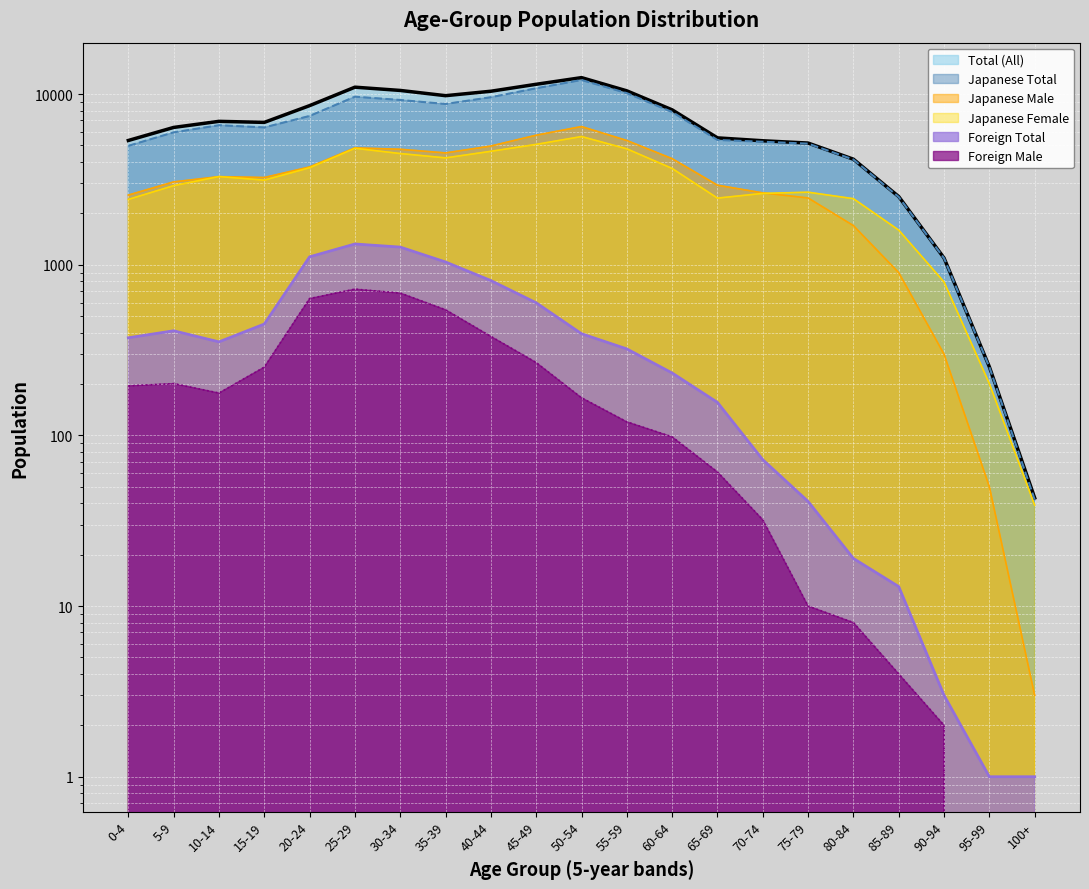

Which series has the largest range (max minus min)?

Total (All)